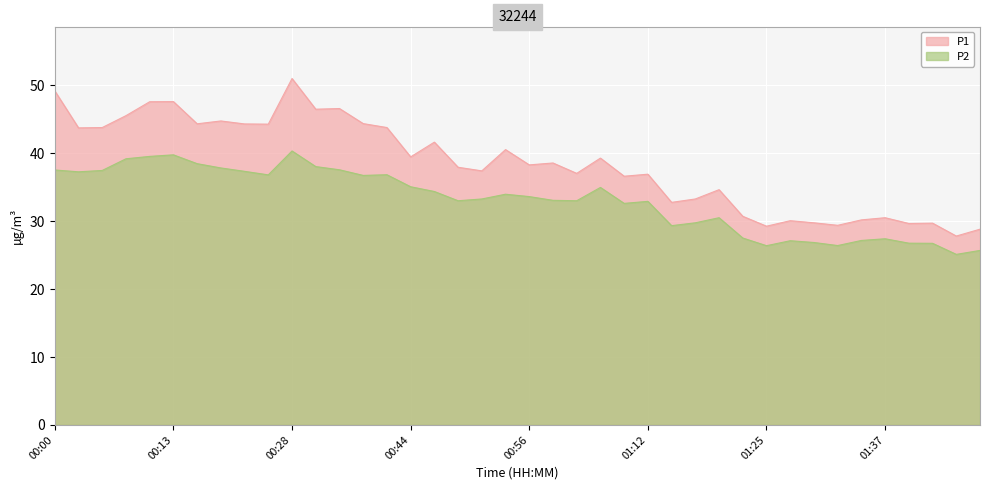

What are all the series names shown in the legend?

P1, P2